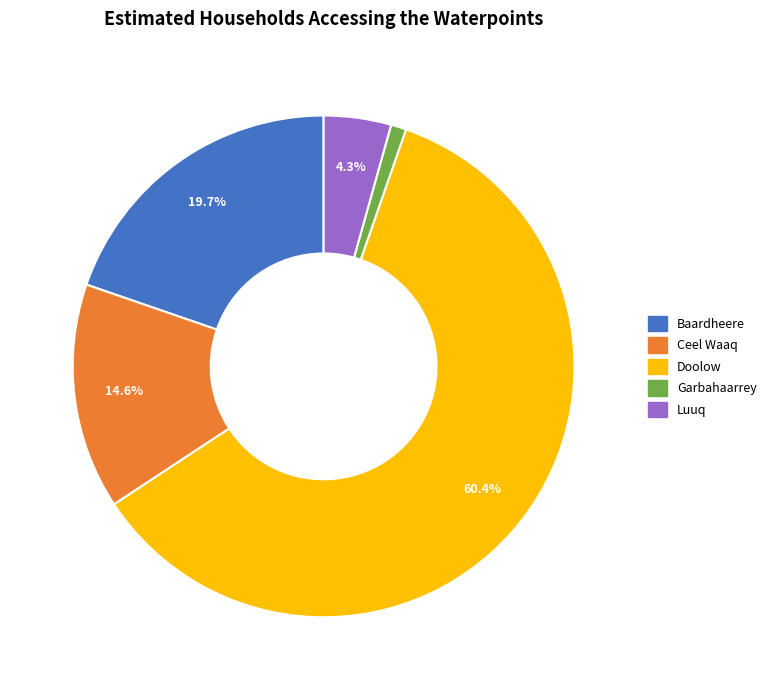

What percentage is NOT represented by Luuq?

95.7%